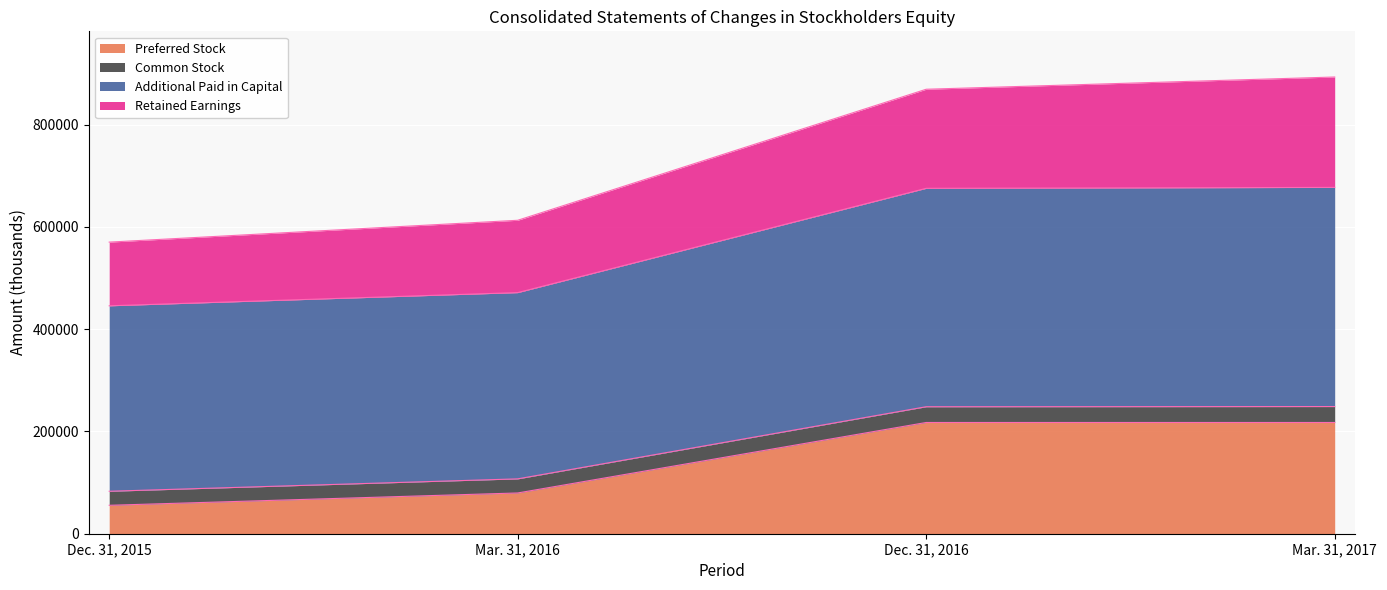

At which label is Preferred Stock closest to 136520?

Mar. 31, 2016